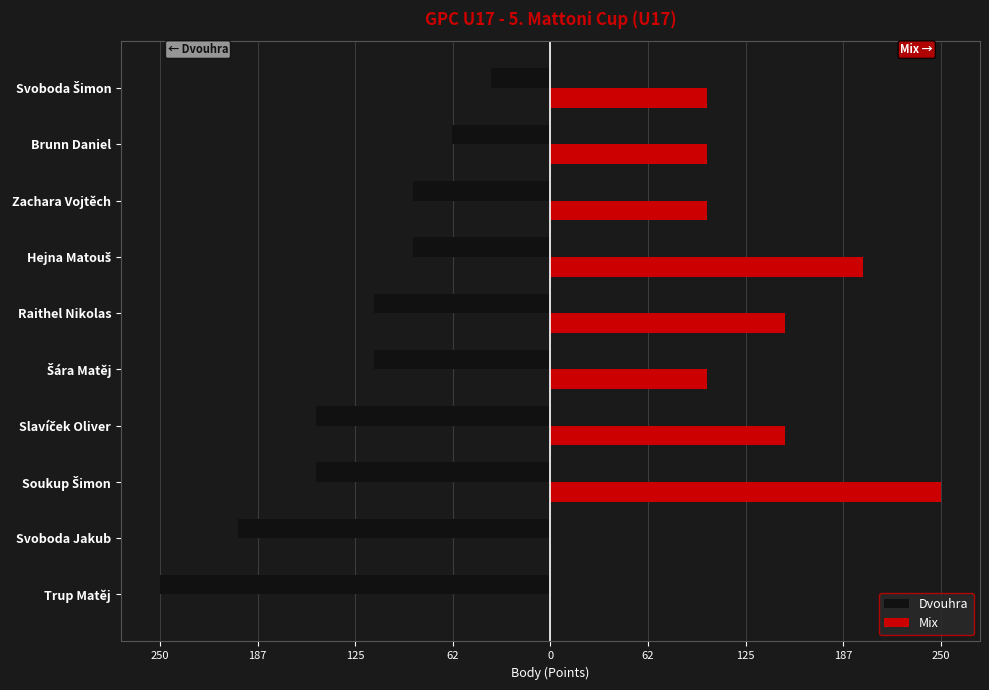

What are all the series names shown in the legend?

Dvouhra, Mix